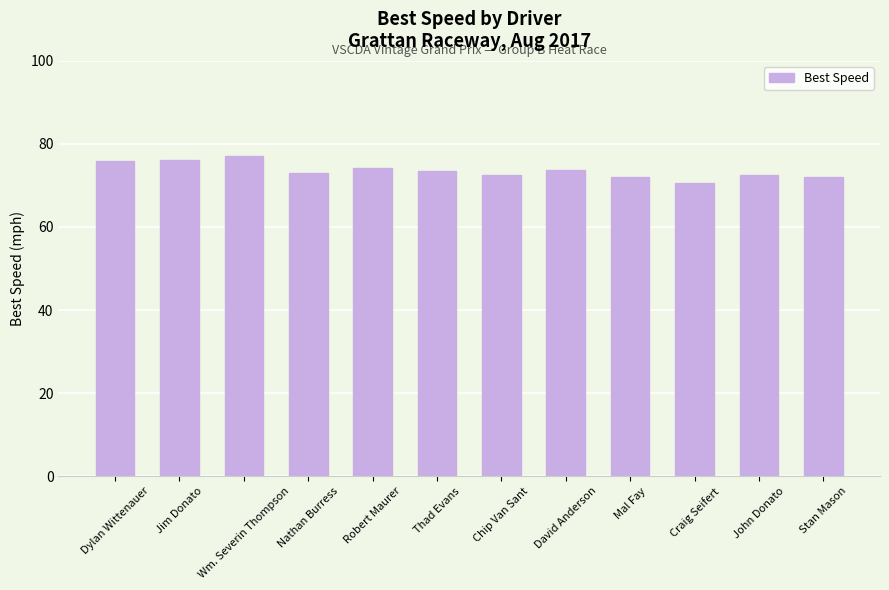

Between John Donato and David Anderson, which is larger?

David Anderson